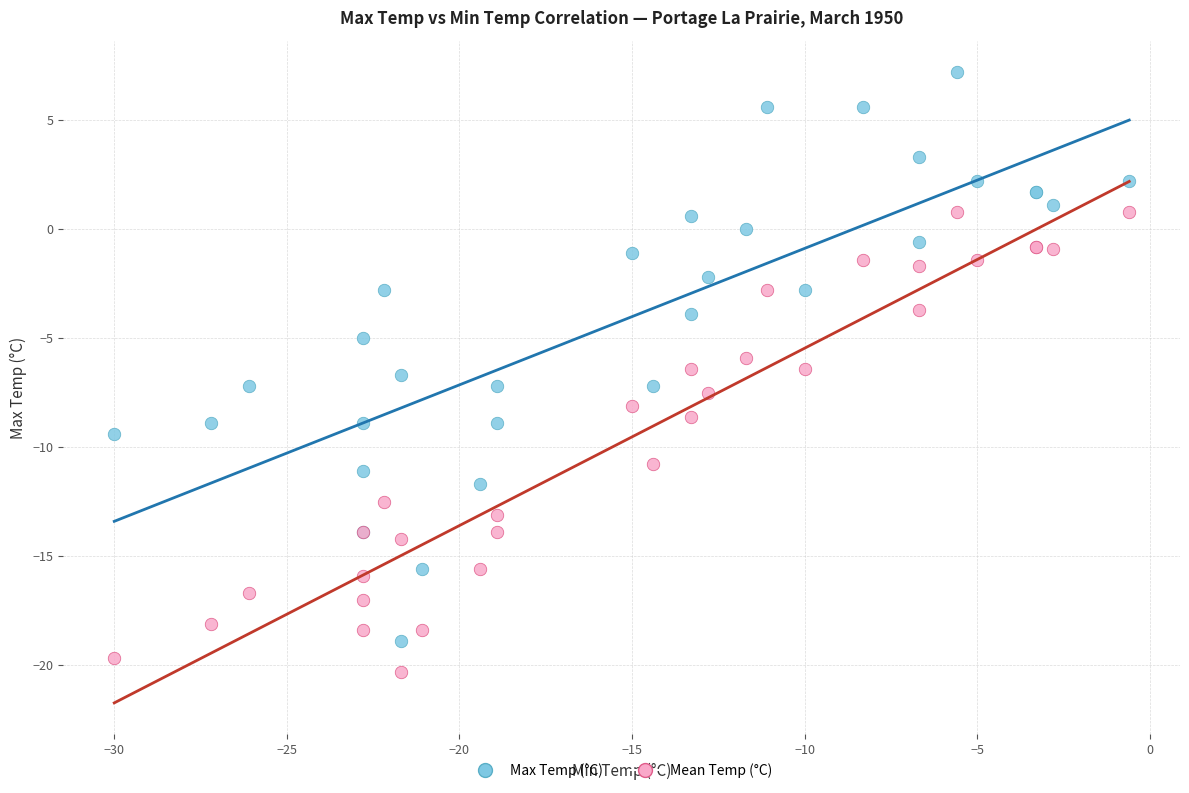

What is the X range (max minus min) for the scatter plot?

29.4